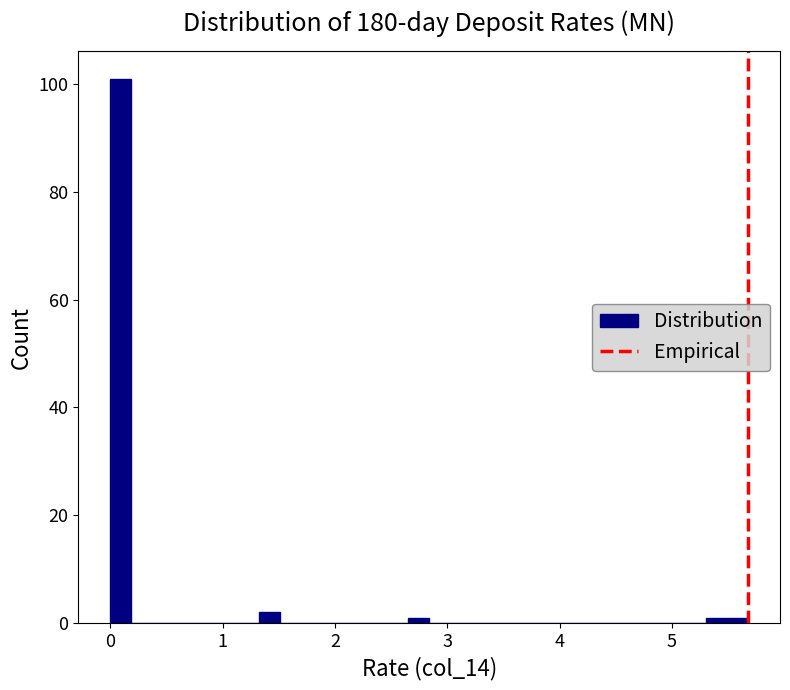

Around what value on the x-axis is the tallest bar? Give the approximate position of its centre, as read against the axis.

0.1